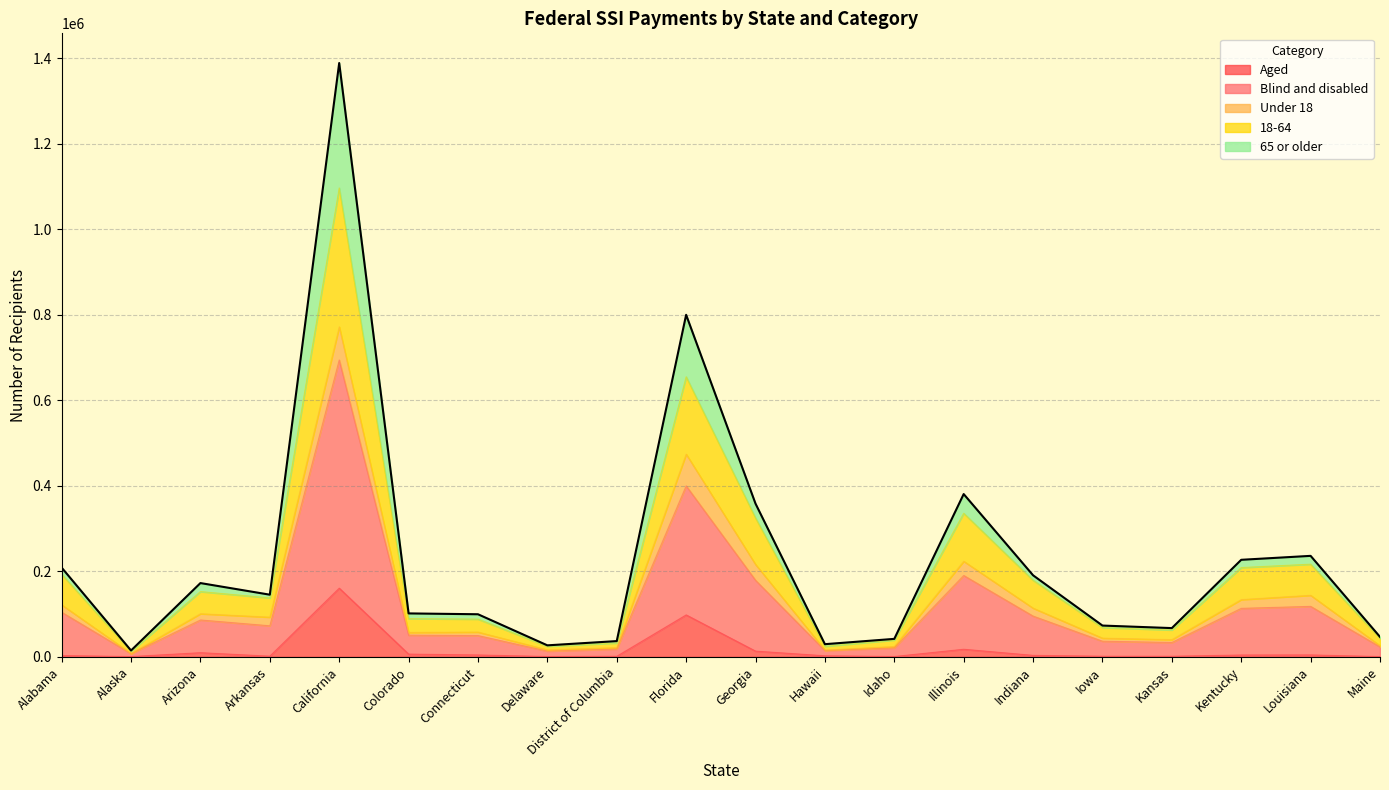

Which series has the largest total across all categories?

Blind and disabled